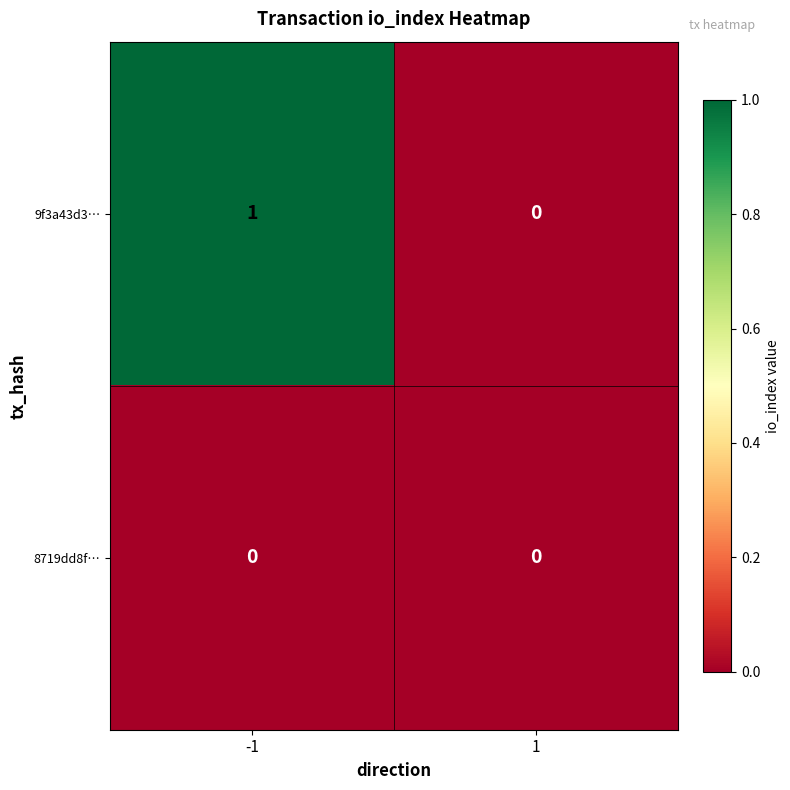

Which series changed the most between -1 and 1?

9f3a43d3…